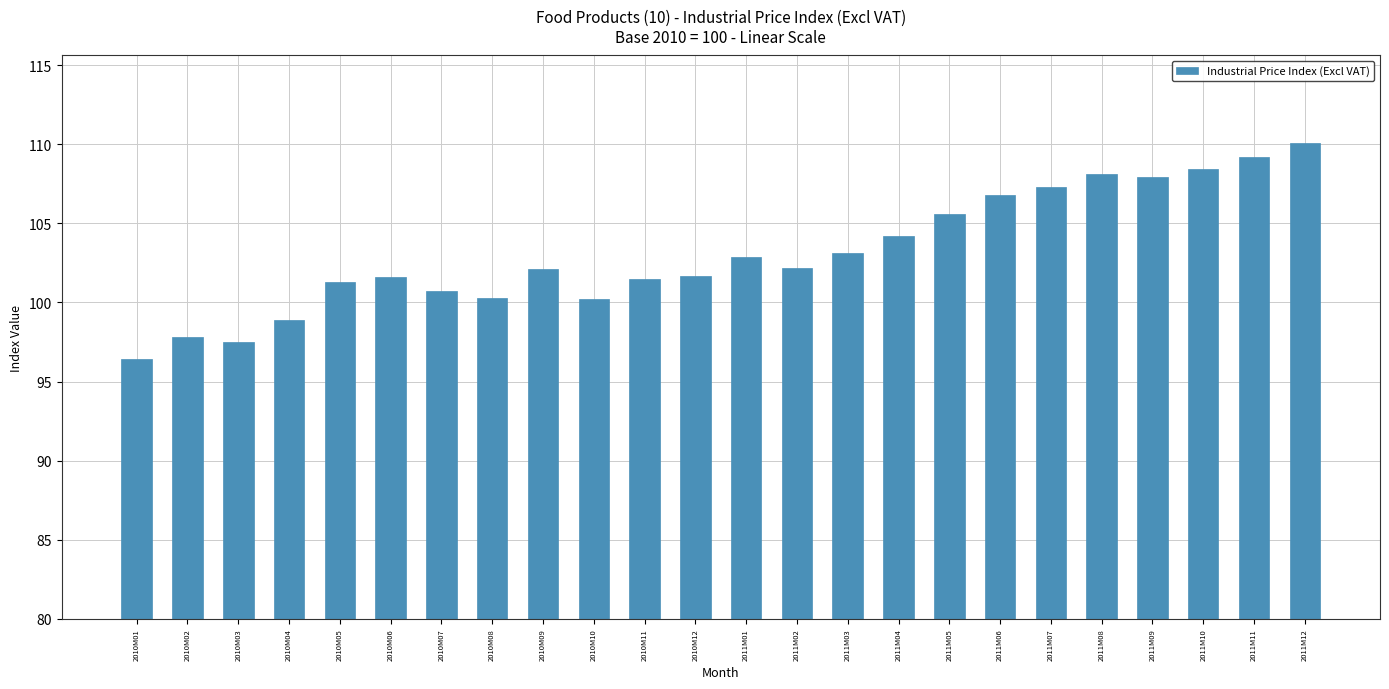

What is the label of the 6th bar from the right?

2011M07